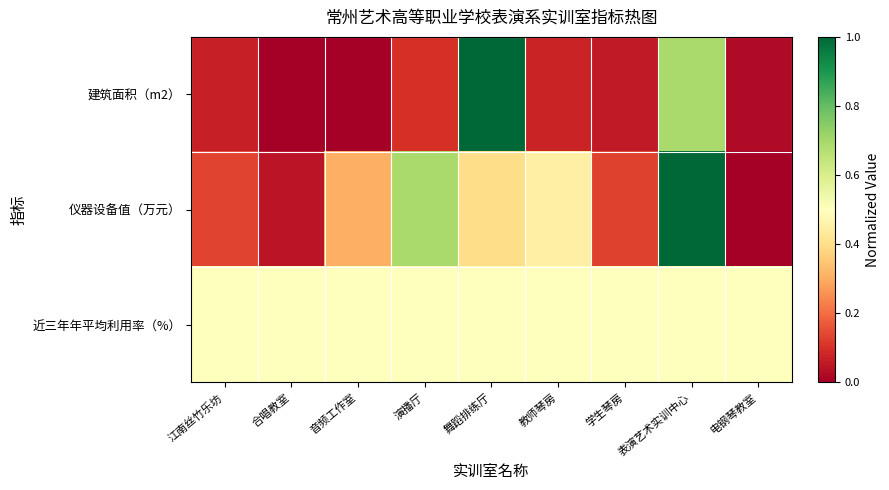

Between 演播厅 and 江南丝竹乐坊, which is larger?

演播厅